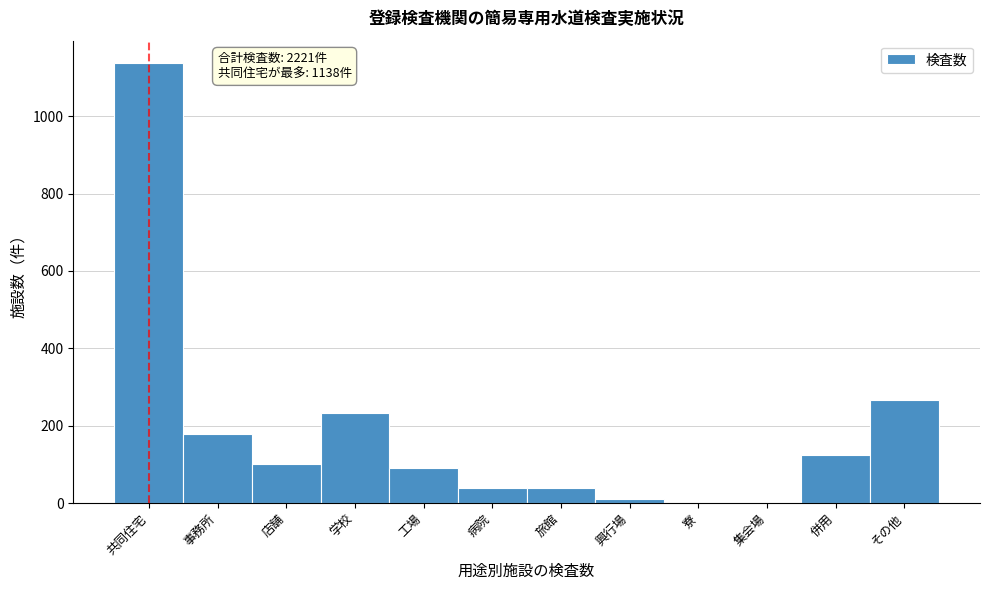

What is the sum of the values at 共同住宅 and 店舗?

1238